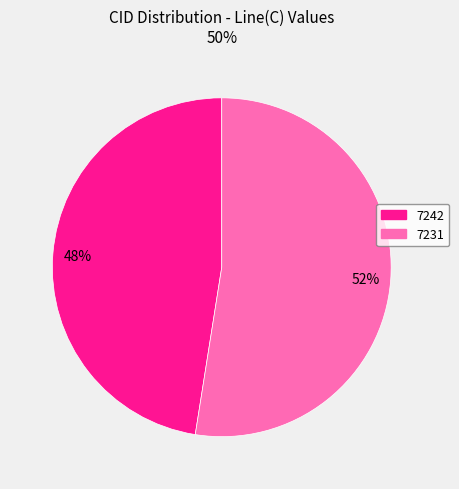

Which slice is the smallest?

7242